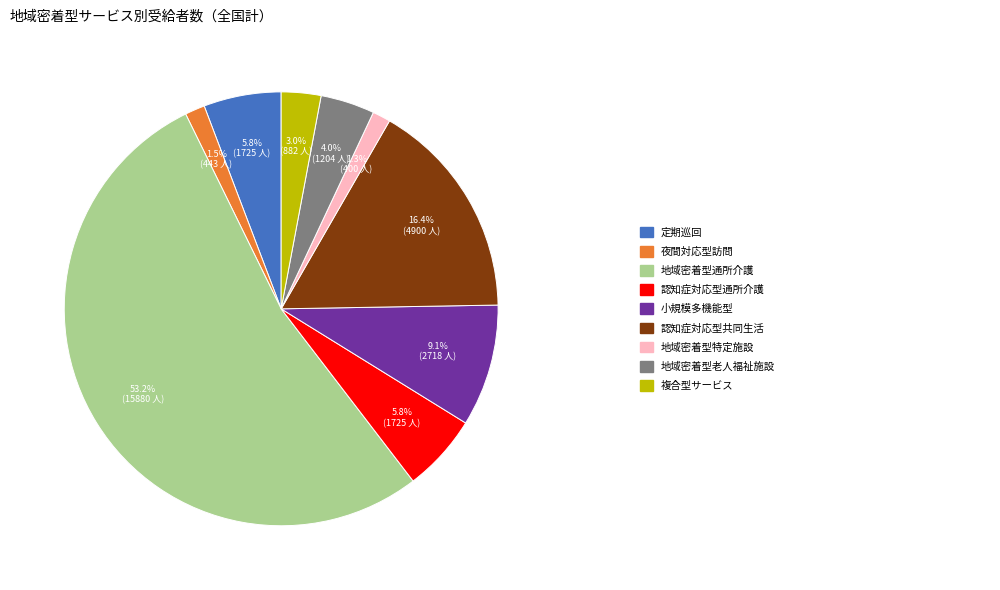

Is there a majority slice in this chart?

Yes